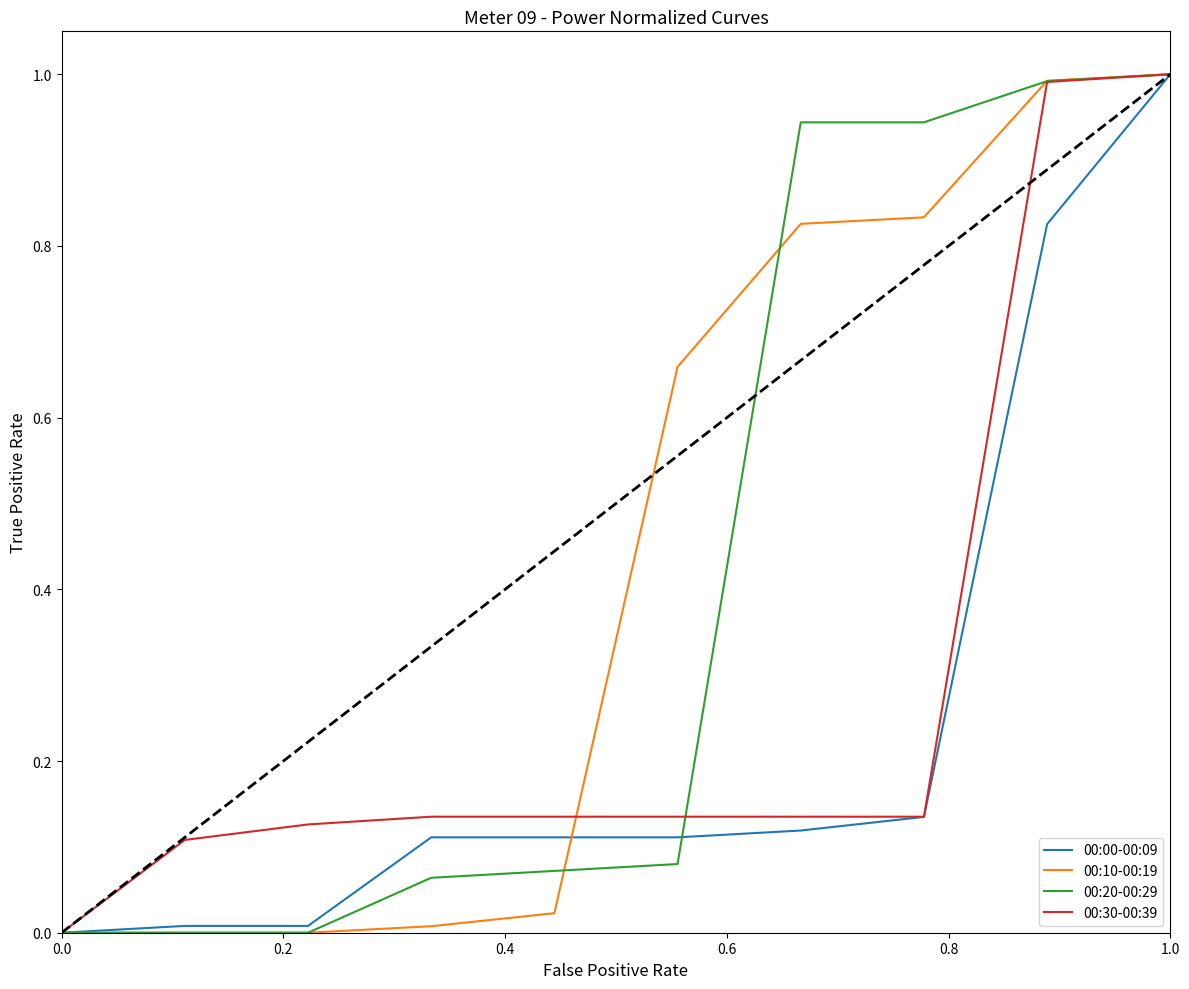

What is the highest value of the 00:00-00:09 series?

1.0